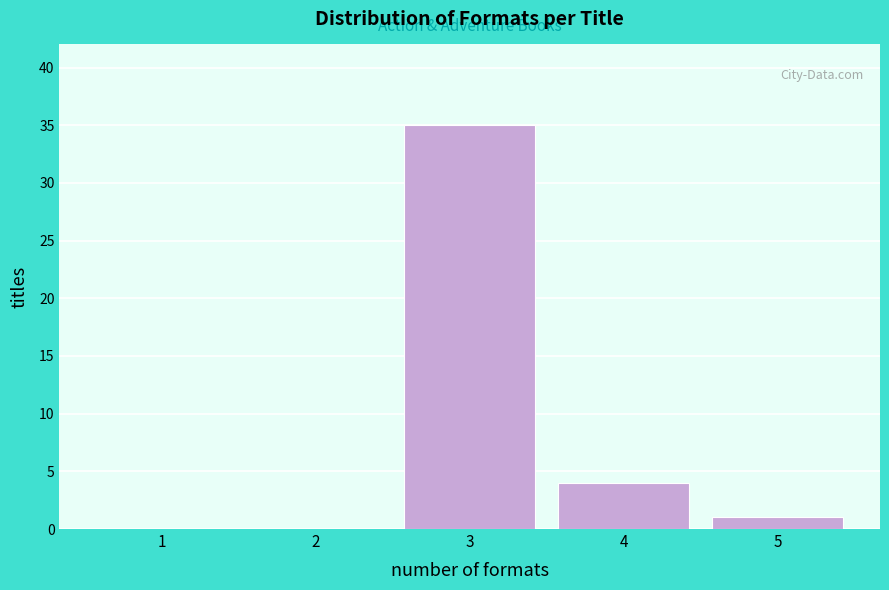

Reading left to right, list all the values displayed in this chart.

1=0	2=0	3=35	4=4	5=1